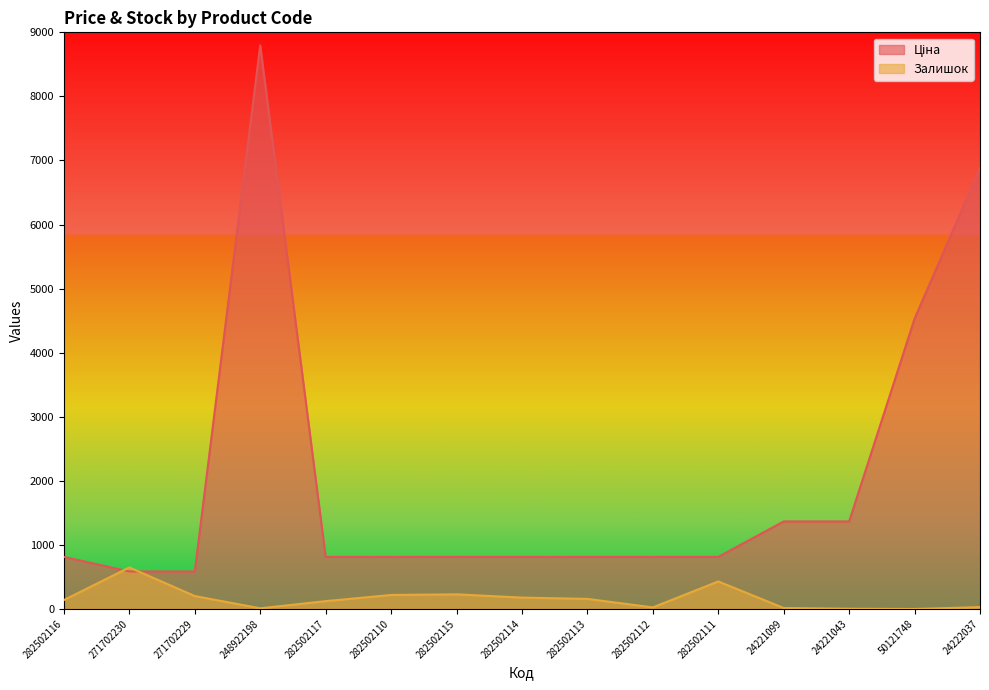

List the series in order of their overall mean, lowest first.

Залишок, Ціна